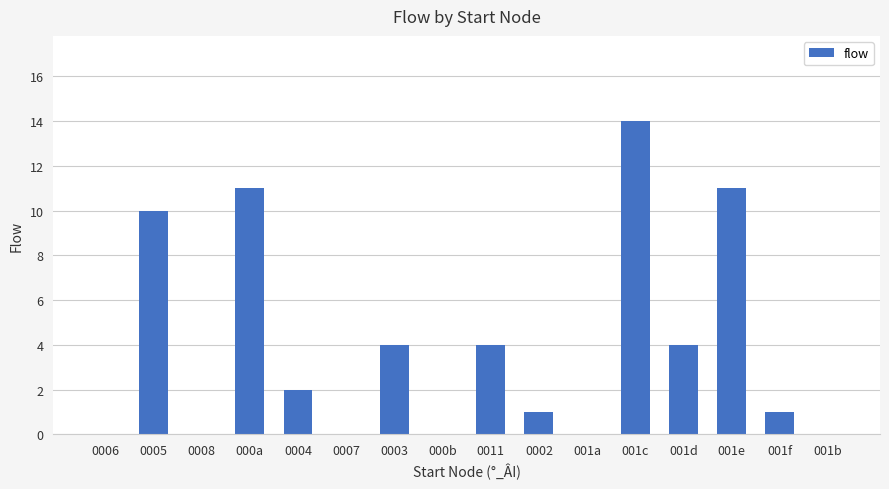

The chart shows a value of 11 at 000a. True or false?

True